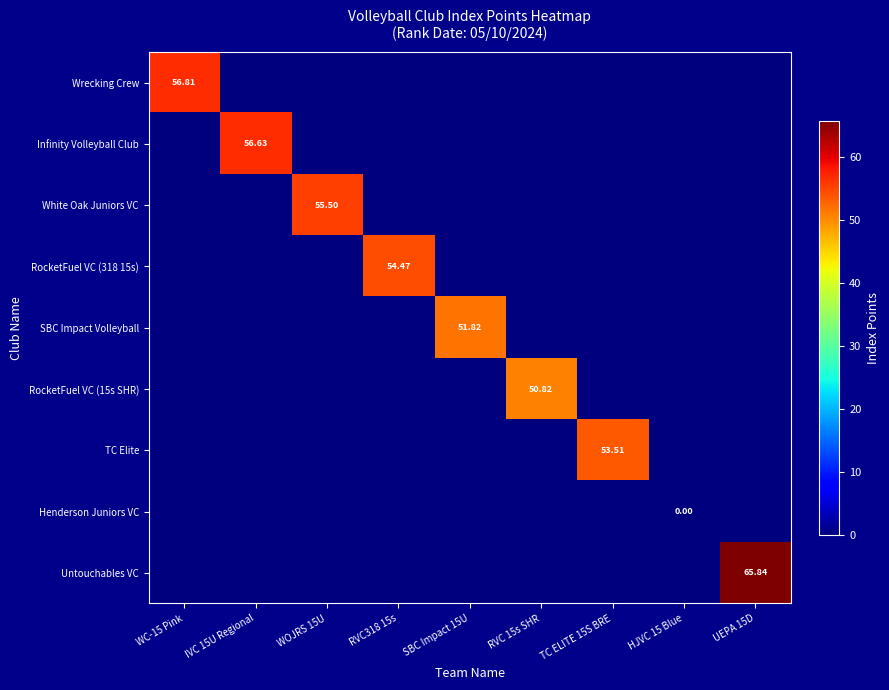

Which category has the lowest value in the Untouchables VC series?

WC-15 Pink